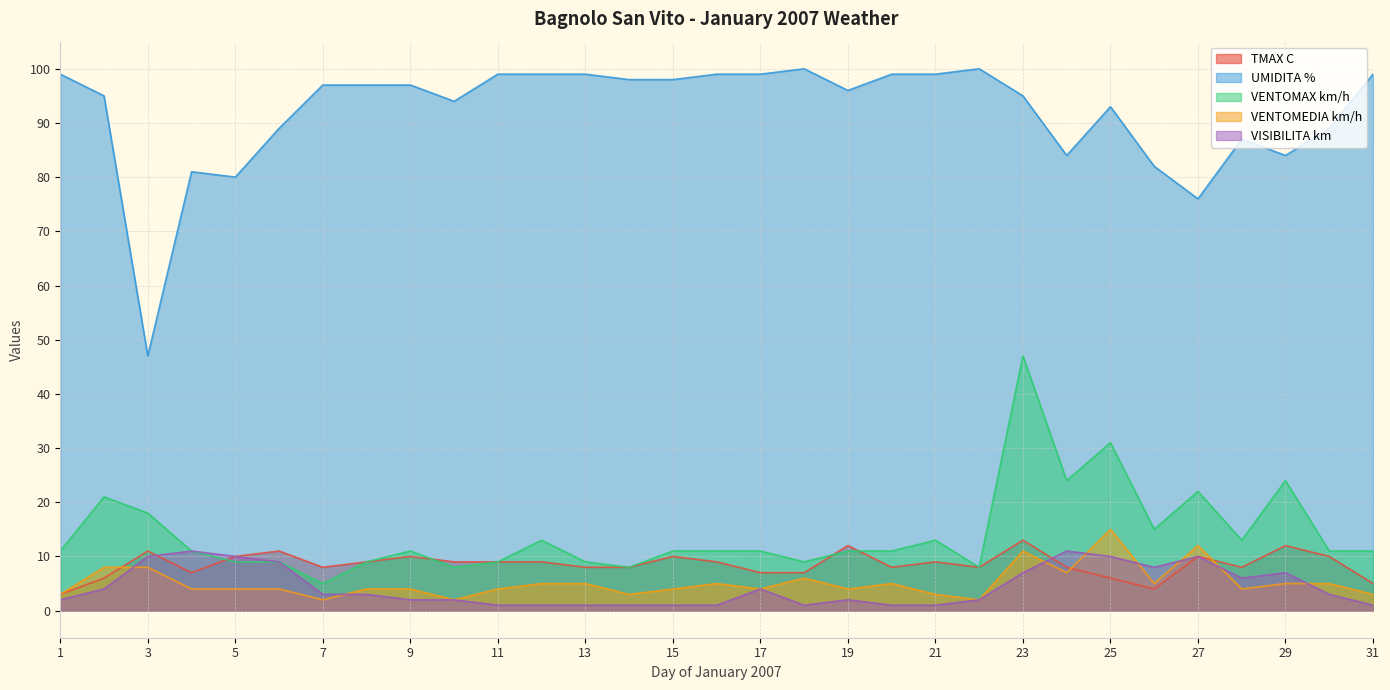

What value does the VENTOMAX km/h series have at 14?

8